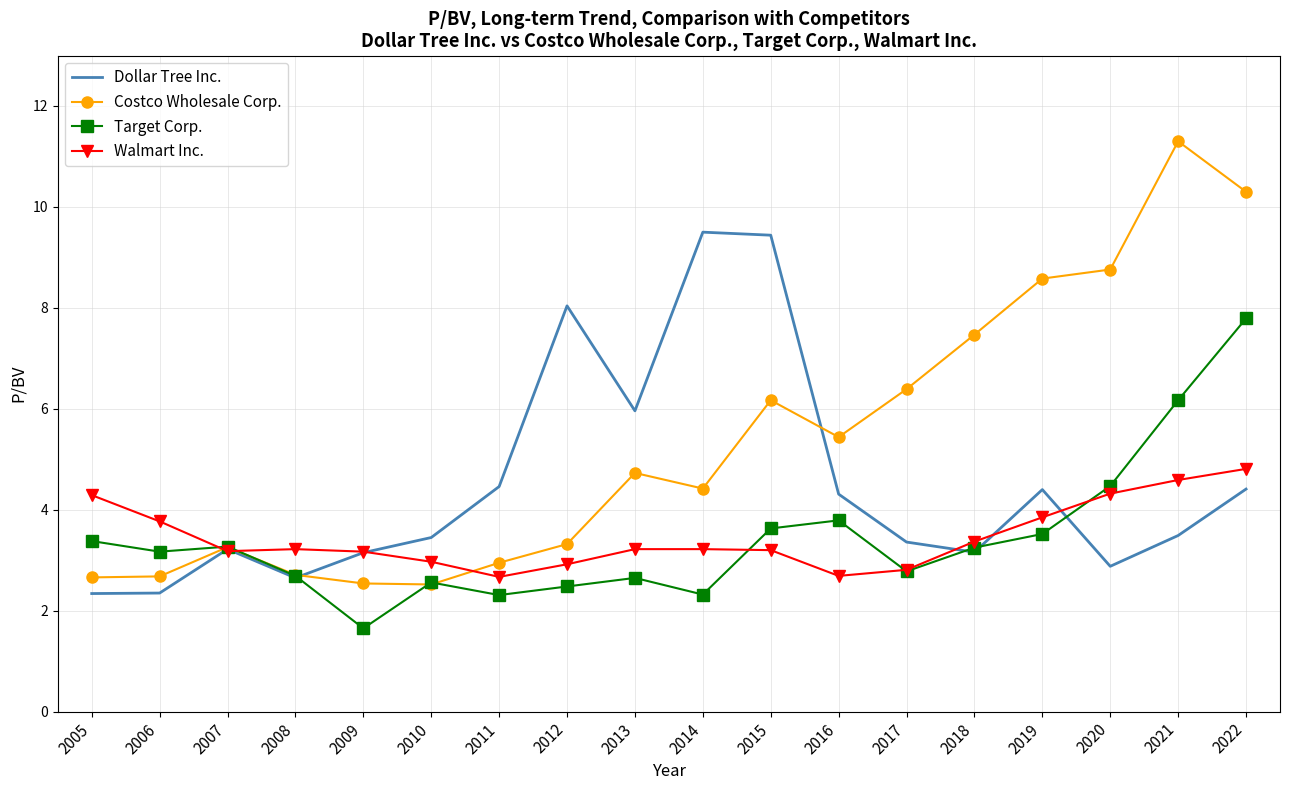

Is the value of Costco Wholesale Corp. at 2022 greater than the value of Target Corp. at 2018?

Yes